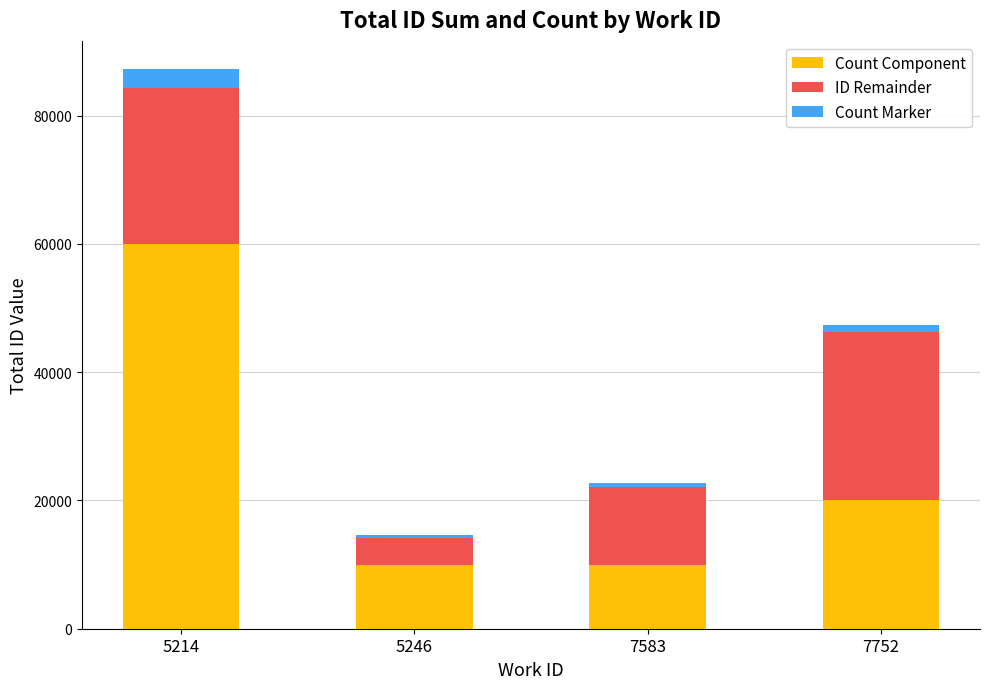

Are the bars grouped side by side (vs. stacked)?

No